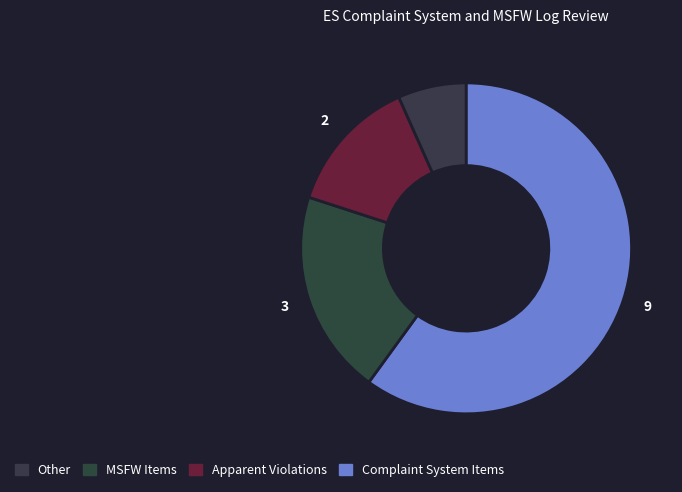

How many slices are in this pie chart?

4